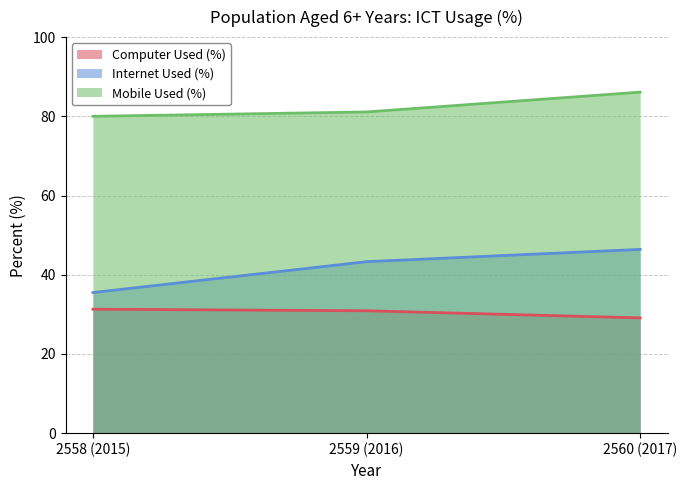

How many series are shown in this chart?

3